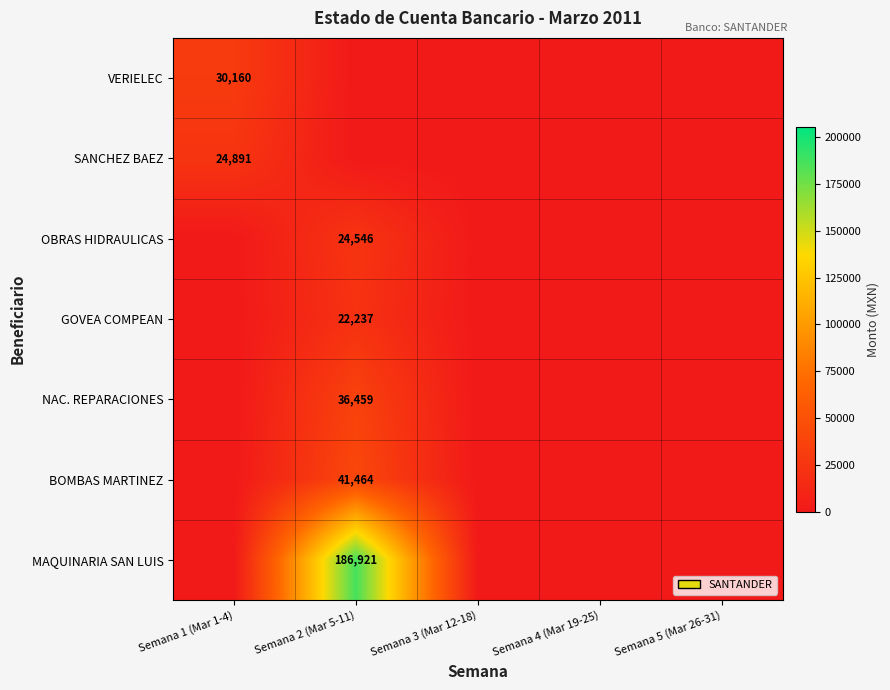

True or false: GOVEA COMPEAN has a value of 38087 at Semana 2 (Mar 5-11).

False